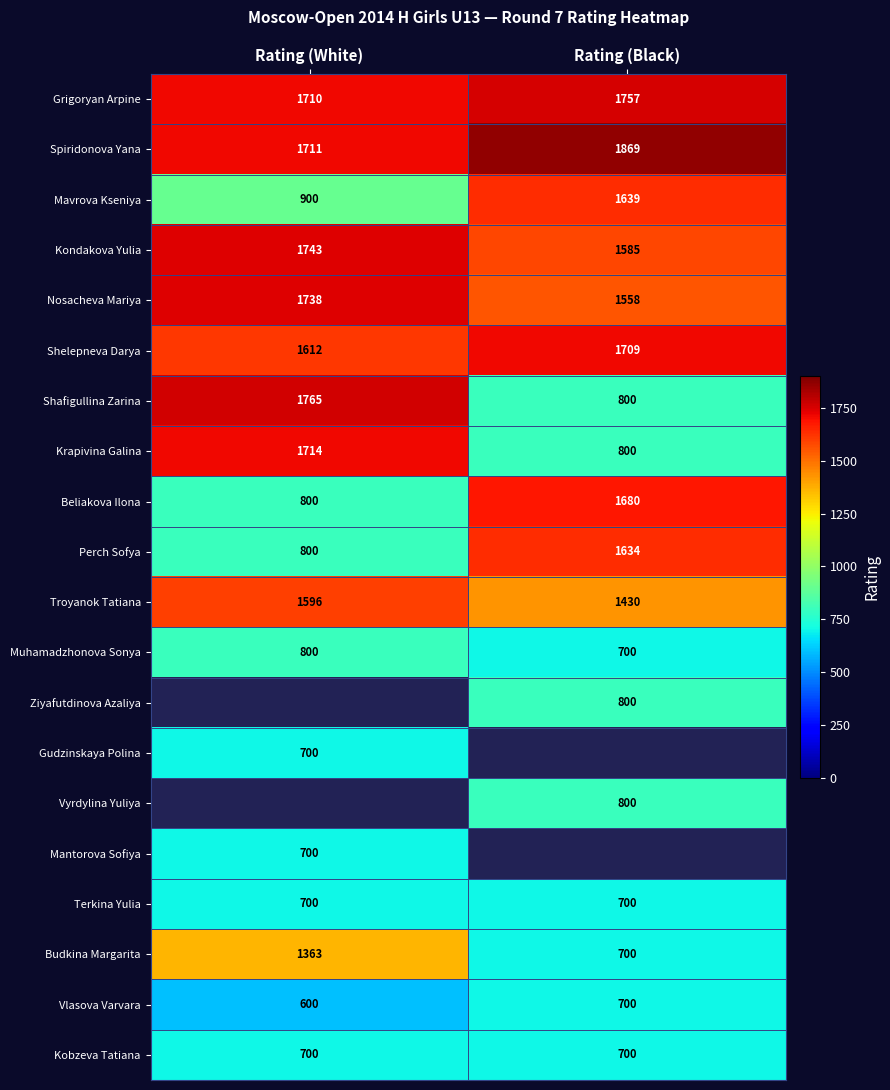

Is the value of Vlasova Varvara at Rating (White) greater than the value of Gudzinskaya Polina at Rating (White)?

No